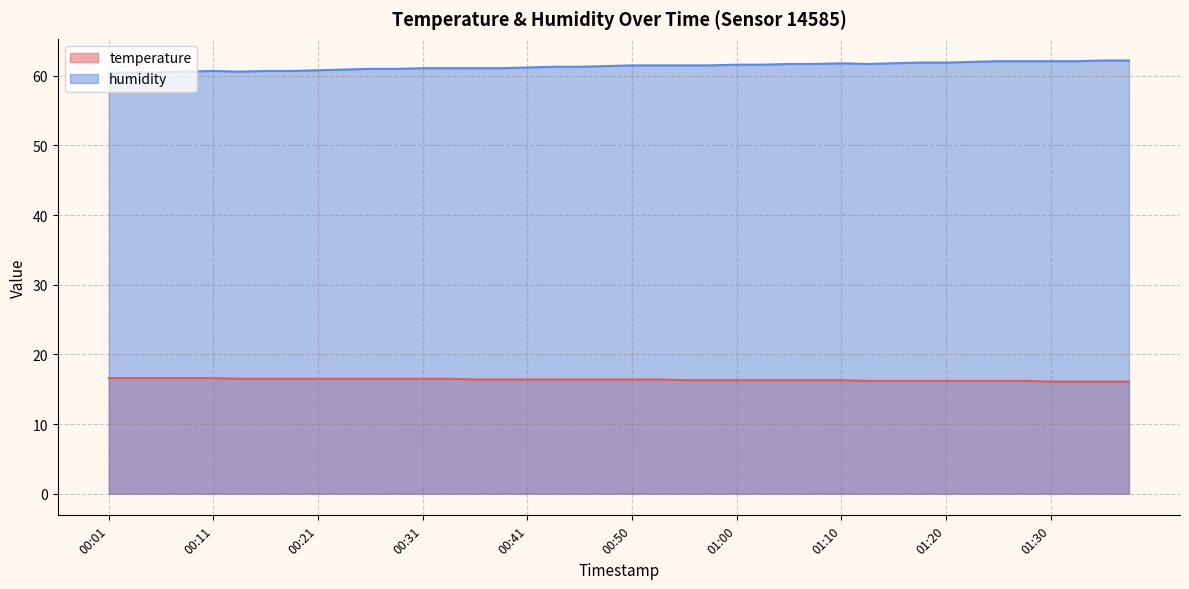

Where is temperature nearest to the value 16?

01:30